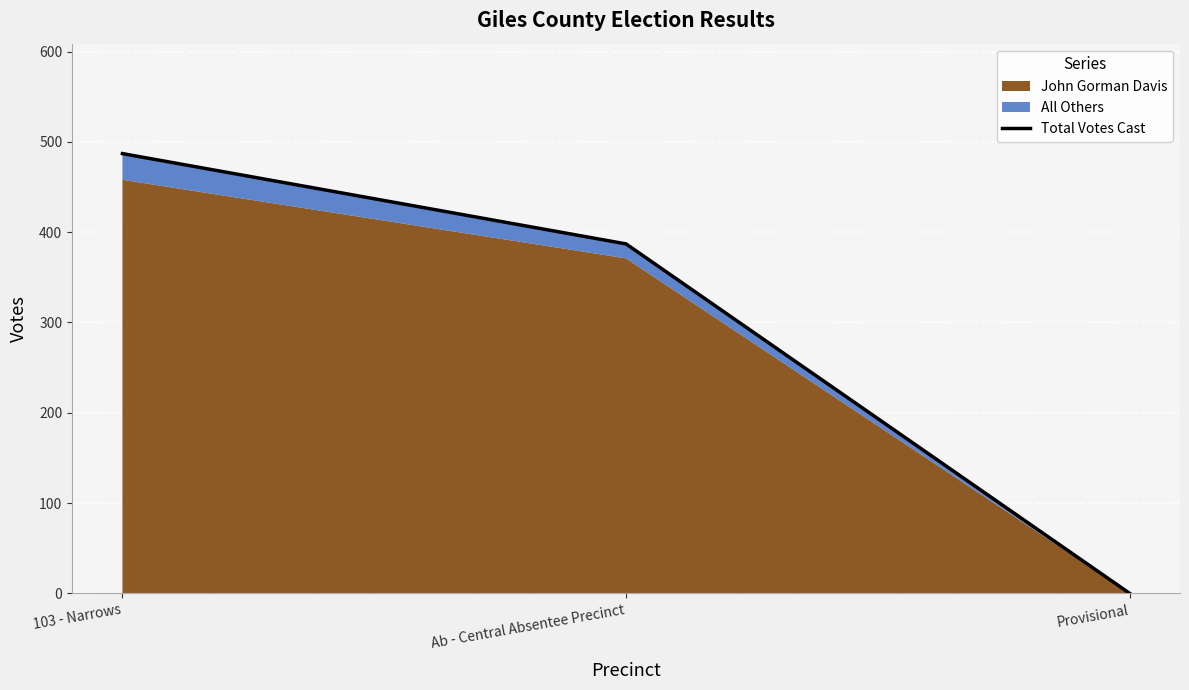

True or false: the data shows 387 at Ab - Central Absentee Precinct.

True